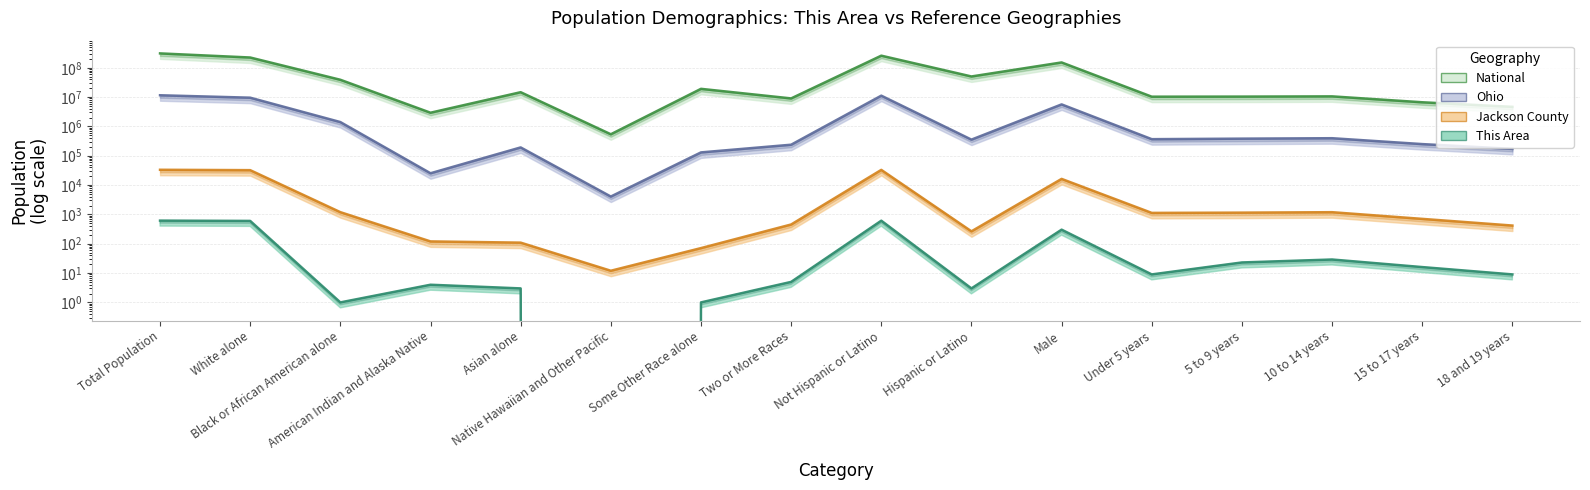

Which label corresponds to the largest value in the chart?

Total Population